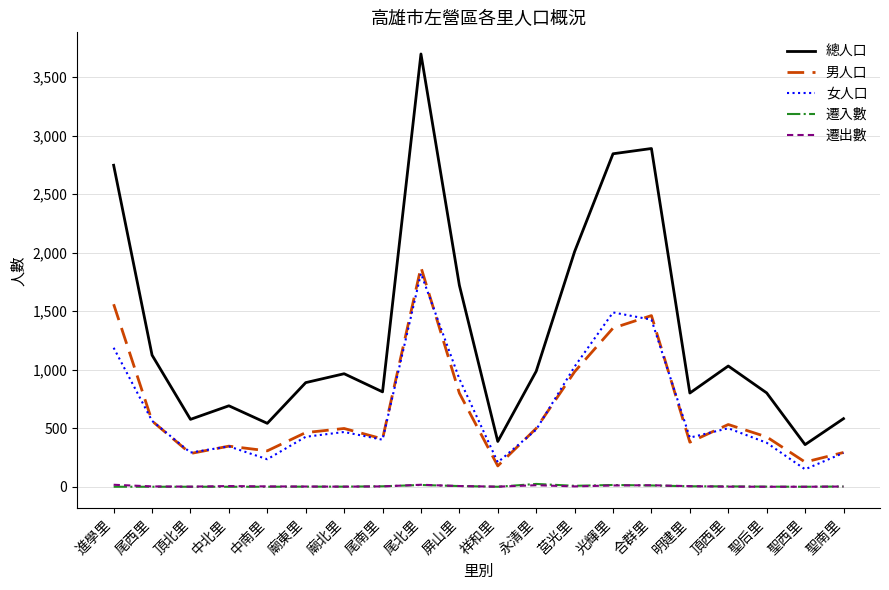

The value of 男人口 at 合群里 is 2370. True or false?

False